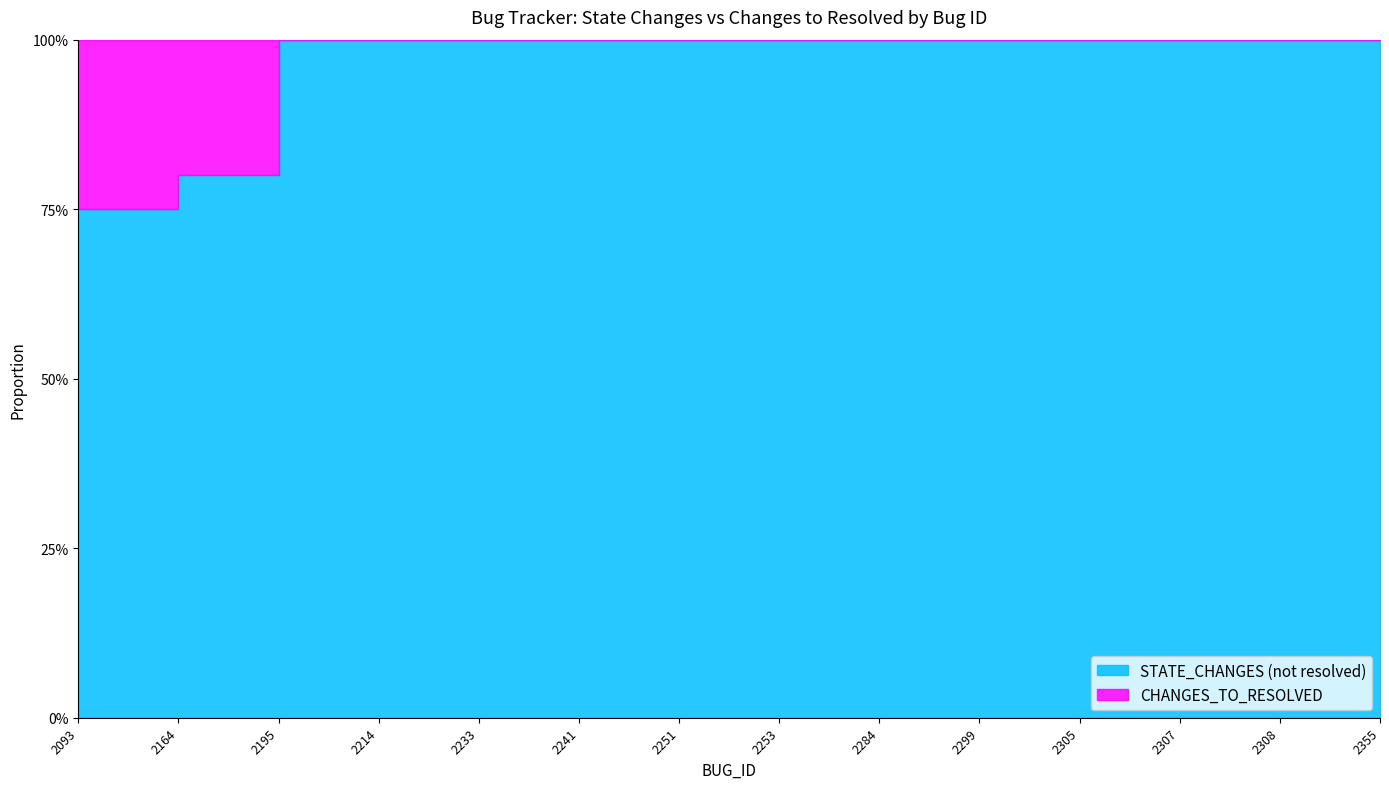

The value of STATE_CHANGES at 2305 is 1. True or false?

True